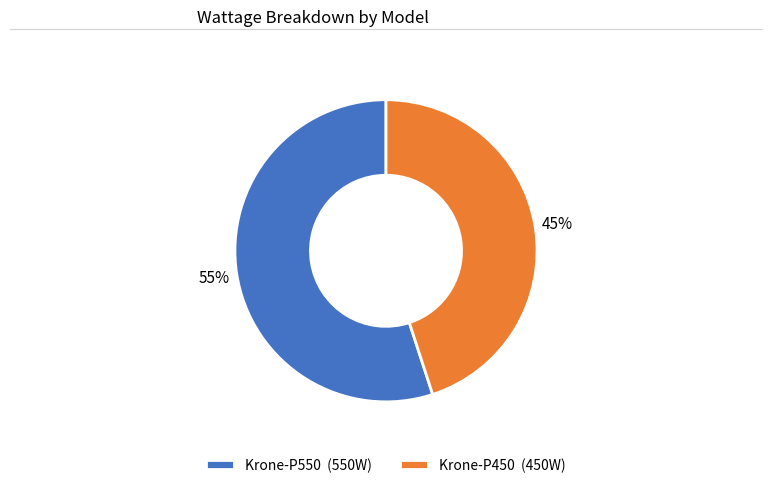

Which has a higher value, Krone-P550 or Krone-P450?

Krone-P550